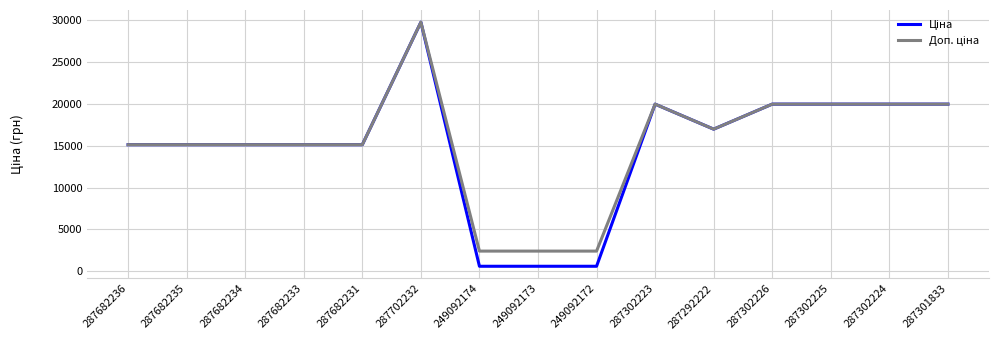

How many lines are shown in the chart?

2